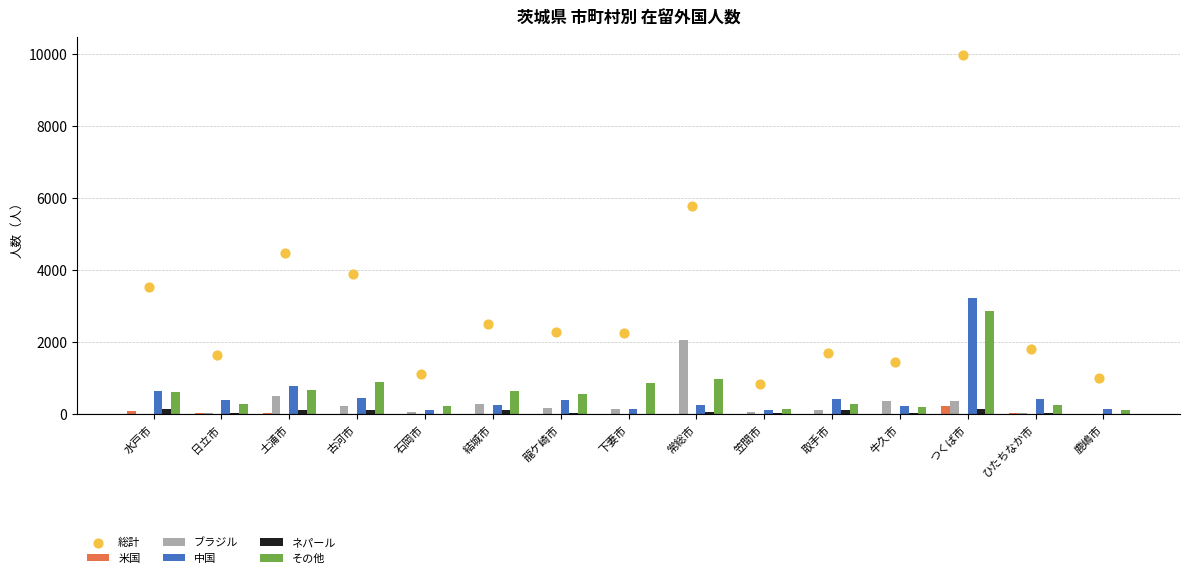

Is the value of 米国 at 牛久市 greater than the value of 中国 at 常総市?

No